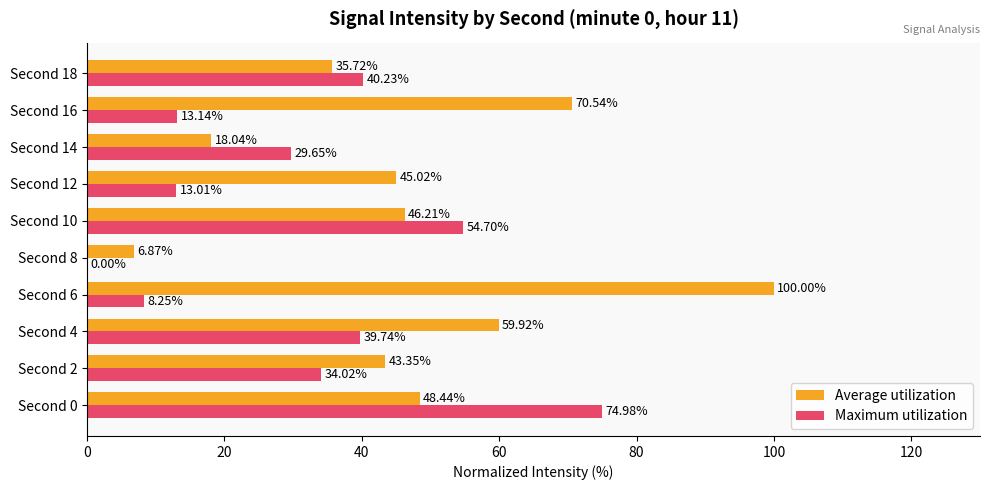

What is the sum of all Maximum utilization values?

307.7